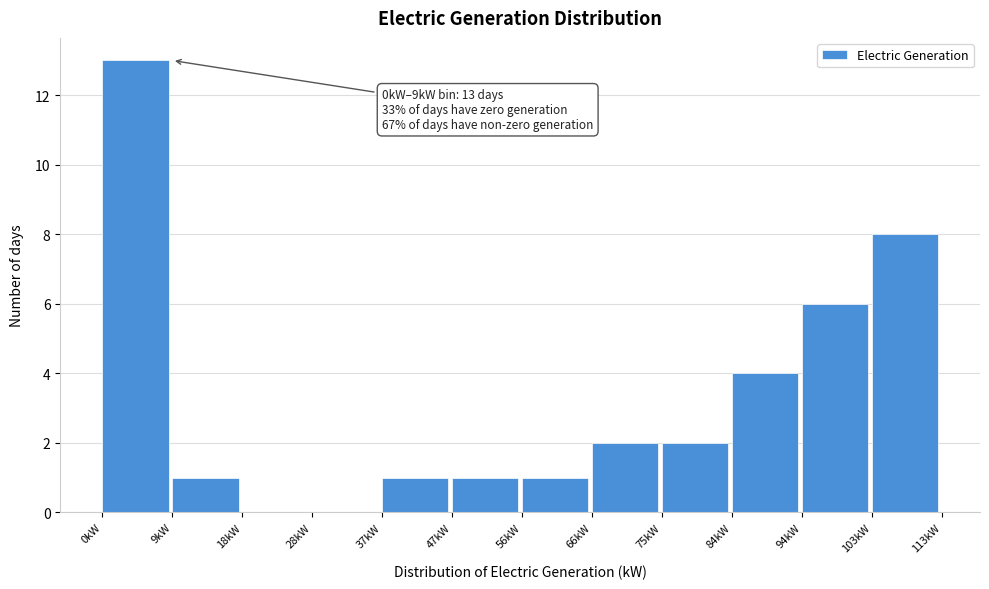

Which range on the x-axis has the tallest bar?

0 to 9